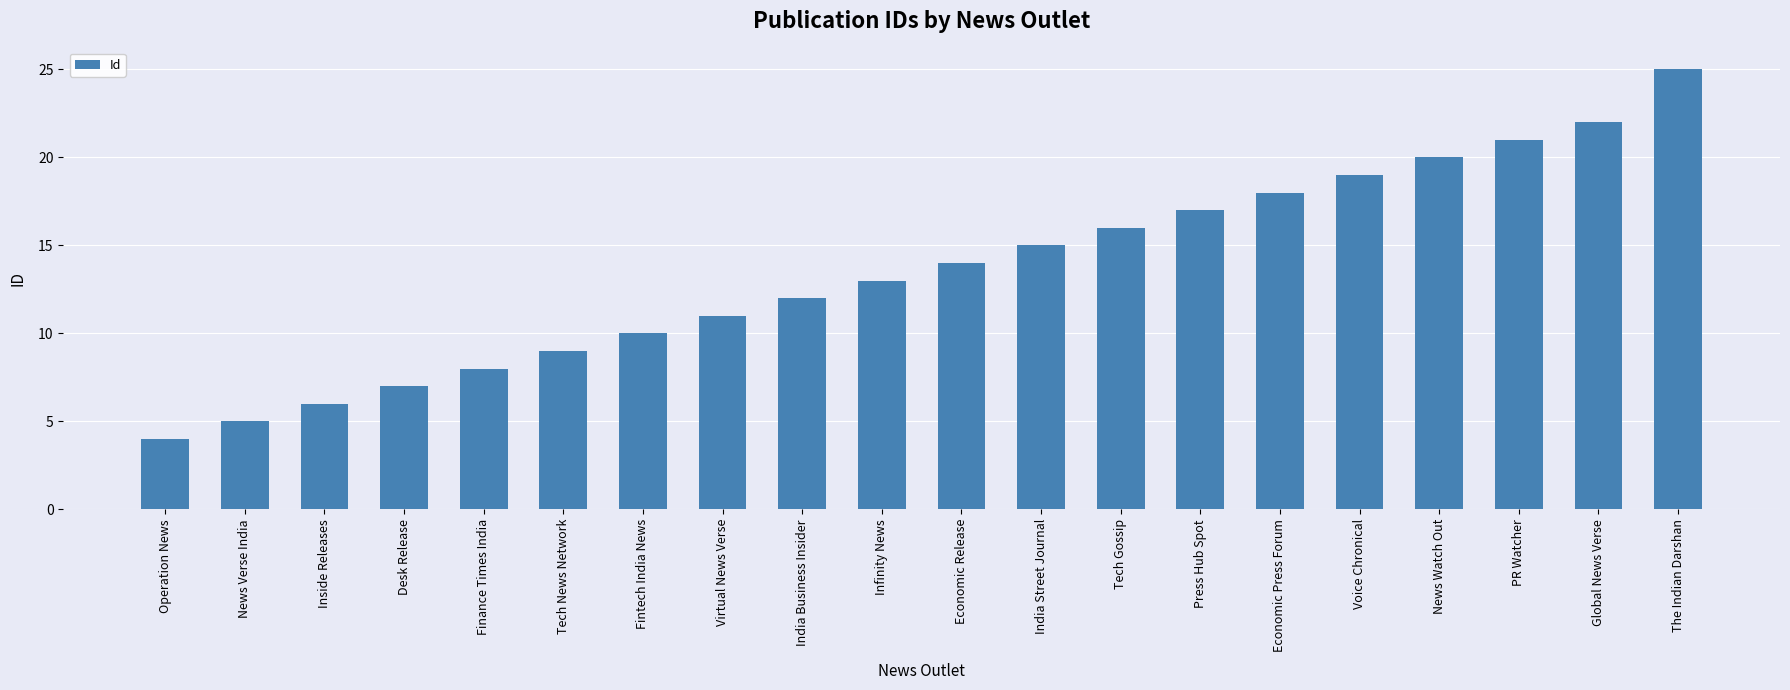

Reading right to left, extract all data points from this chart.

25	22	21	20	19	18	17	16	15	14	13	12	11	10	9	8	7	6	5	4